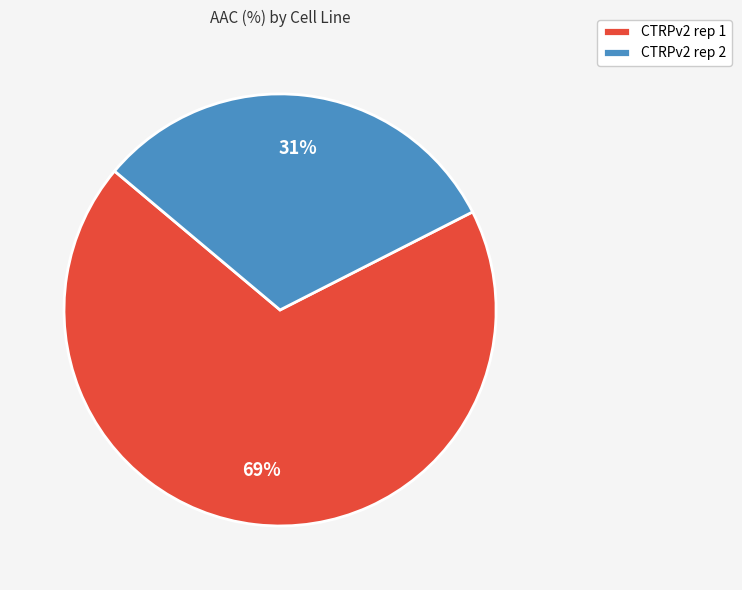

Combined, do CTRPv2 rep 2 and CTRPv2 rep 1 account for over 50%?

Yes